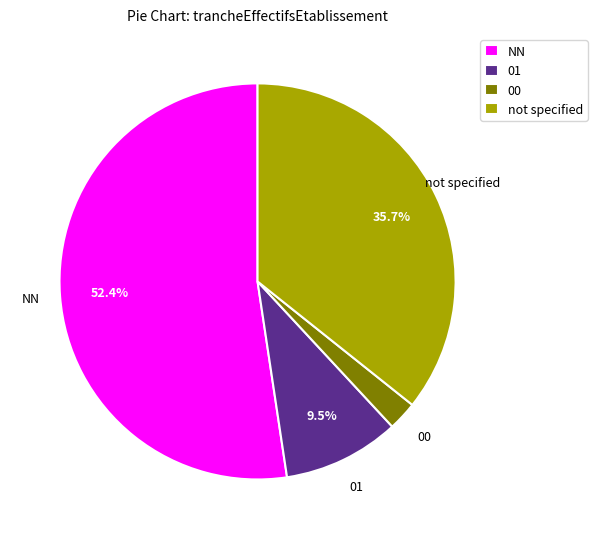

Is it true that 01 is 1% of the pie?

False